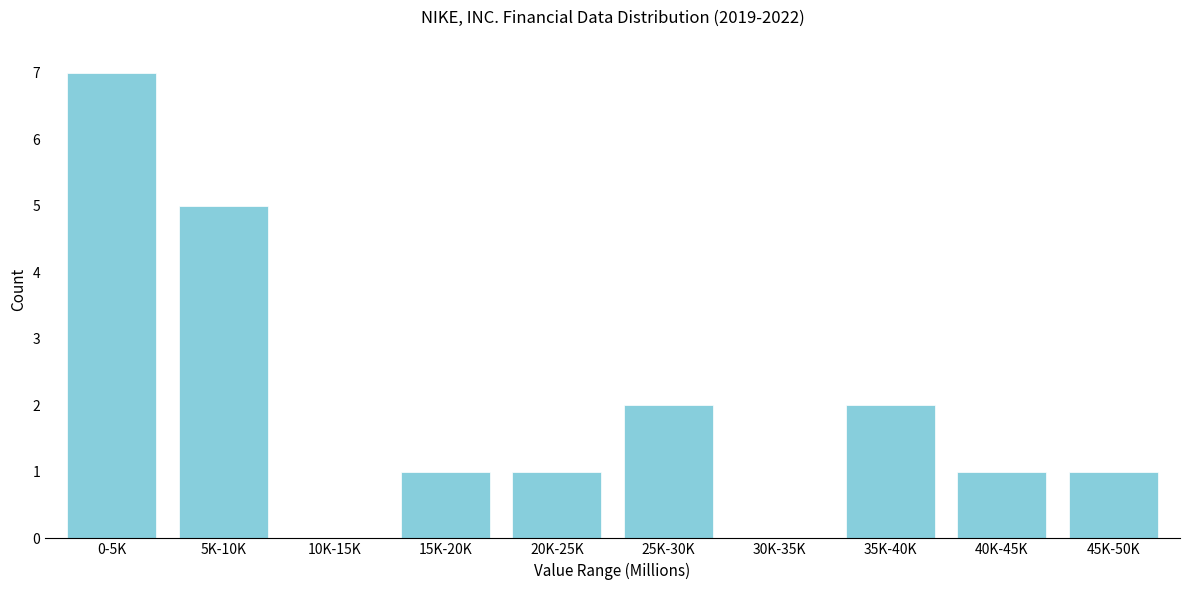

Reading left to right, list all the values displayed in this chart.

0-5K=7	5K-10K=5	10K-15K=0	15K-20K=1	20K-25K=1	25K-30K=2	30K-35K=0	35K-40K=2	40K-45K=1	45K-50K=1